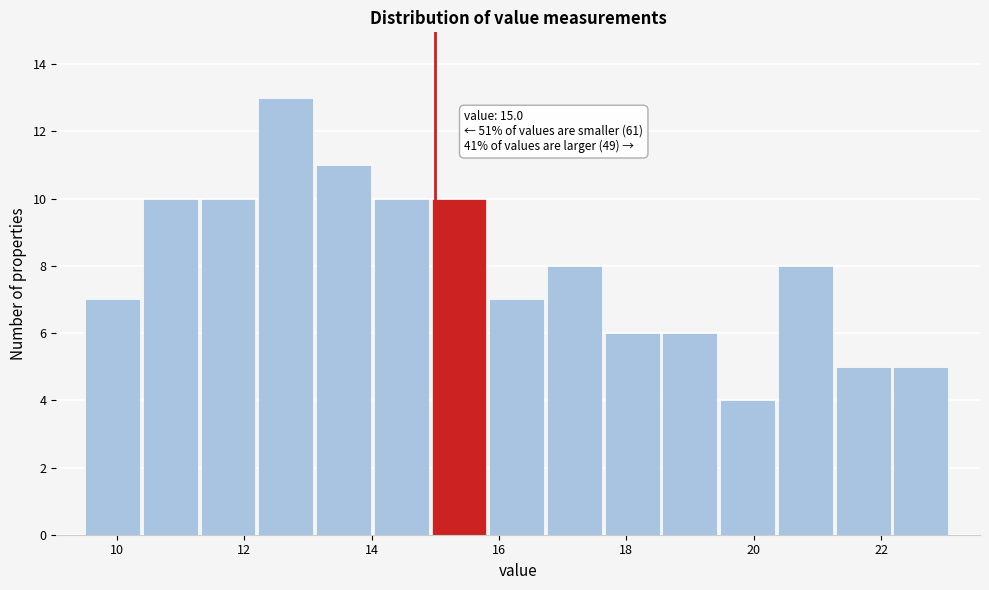

Which range on the x-axis has the tallest bar?

12.2 to 13.2